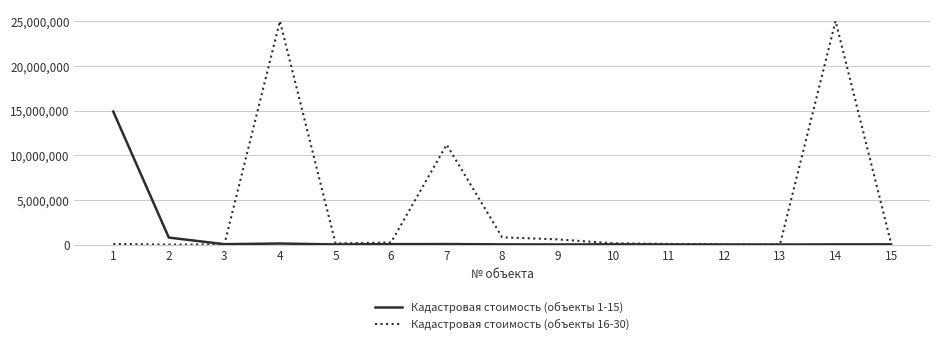

Read the Кадастровая стоимость (объекты 16-30) value at 1.

87513.4